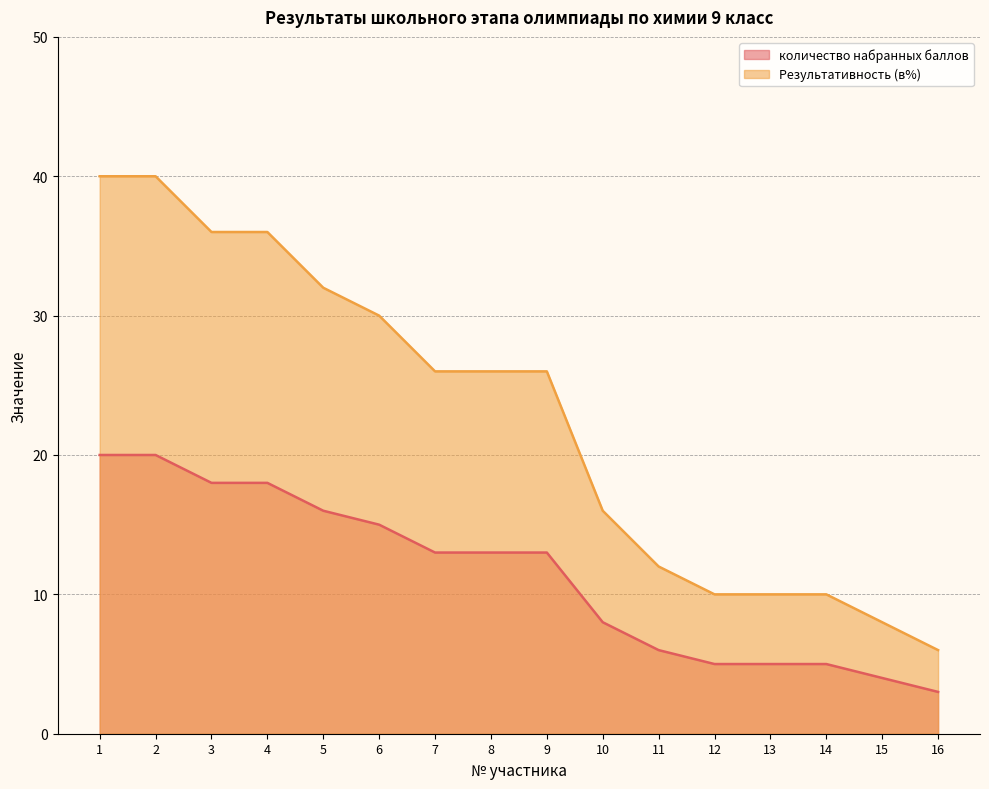

How many lines are shown in the chart?

2